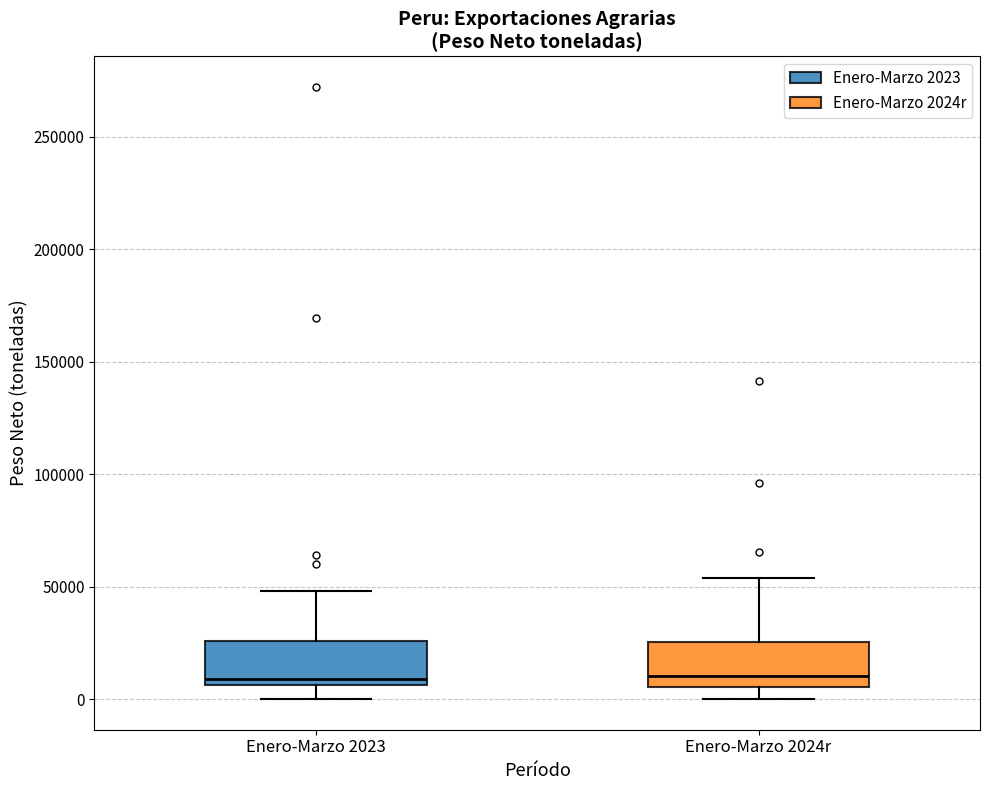

Where is the lower edge of the box for Enero-Marzo 2023 on the y-axis? The values are not printed on the chart, so give them approximately, as read against the axis.

5000